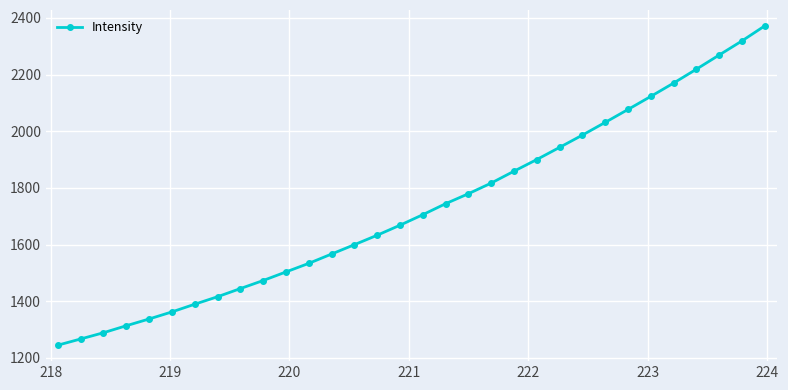

What is the value of the 9th point from the left?

1444.6